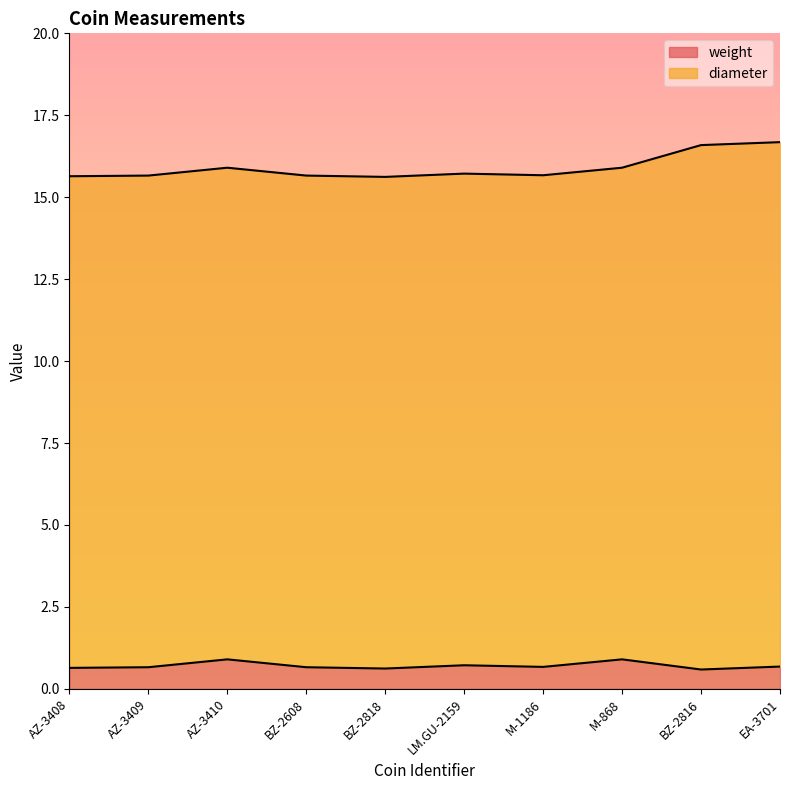

What is the maximum value for weight?

0.9